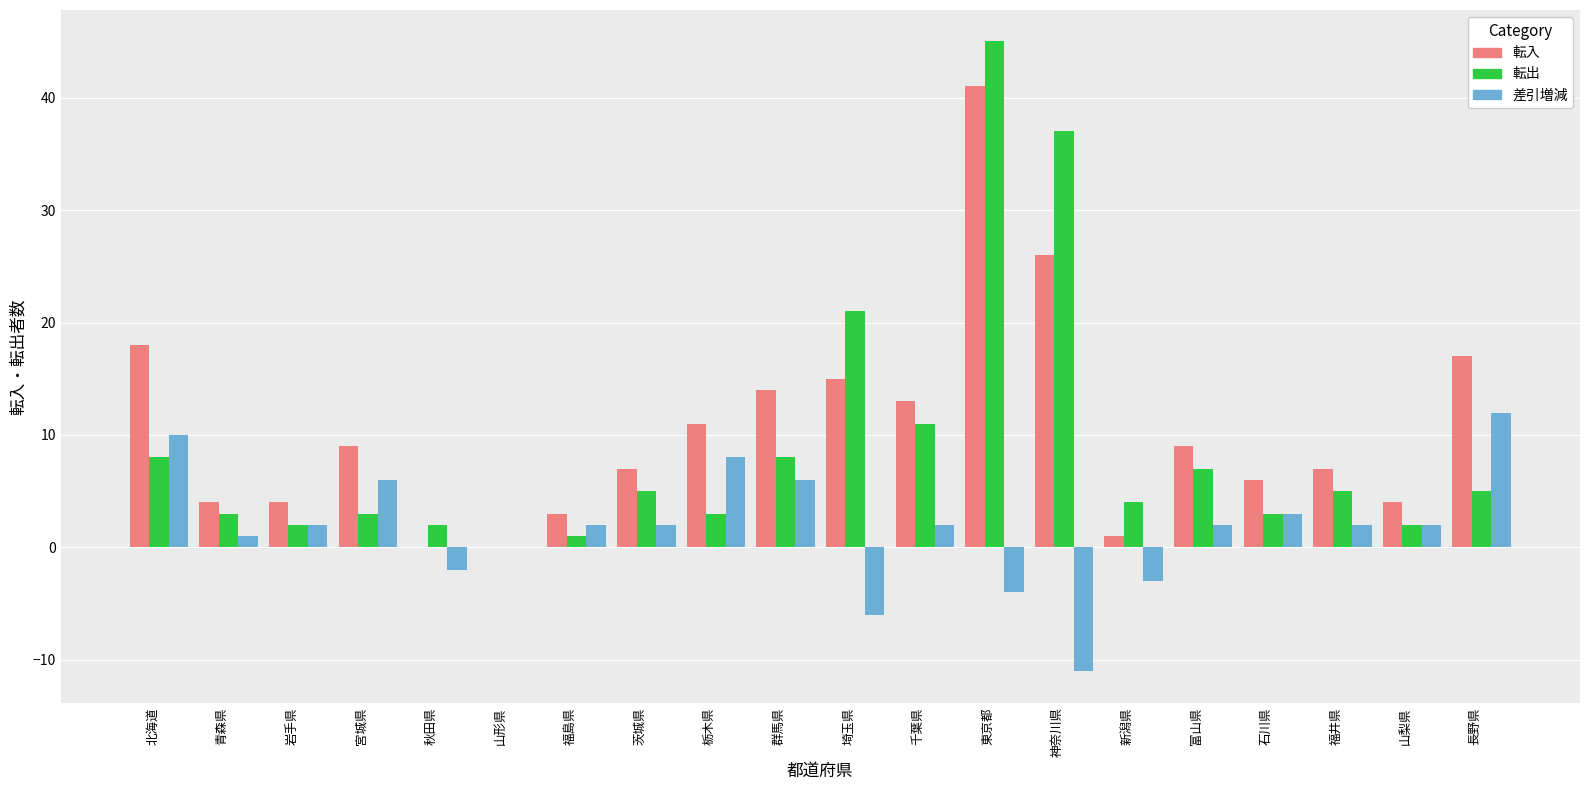

At which label does 転出 reach its peak?

東京都